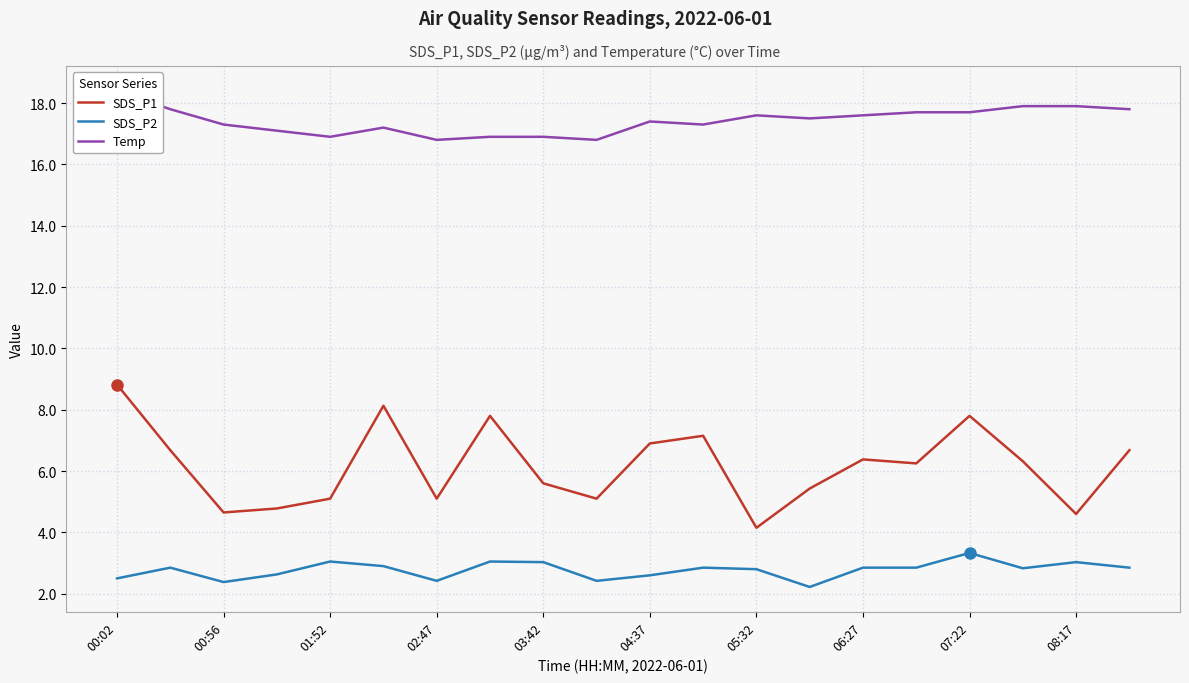

Is it true that SDS_P2 equals 2.9 at 06:27?

True